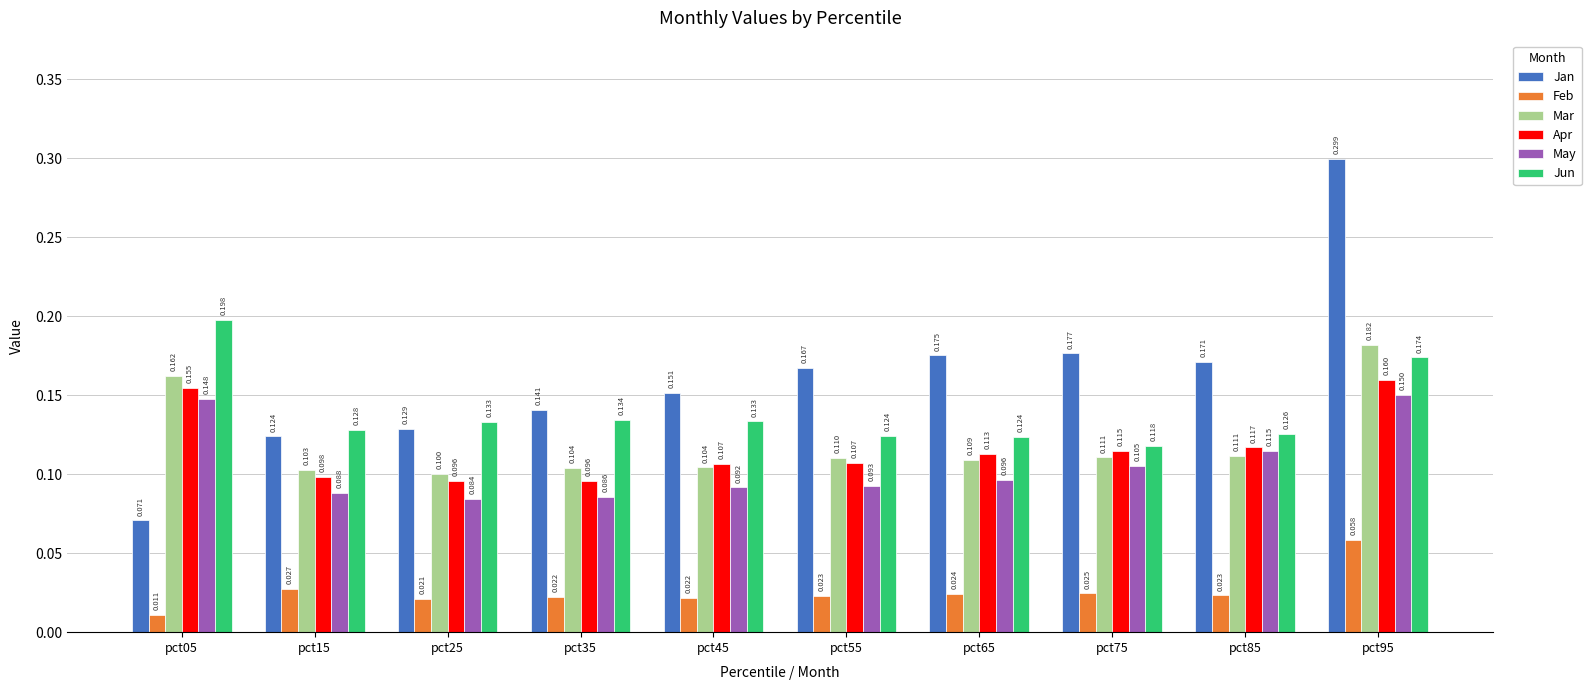

Is the value of Jun at pct35 greater than the value of Jan at pct15?

Yes